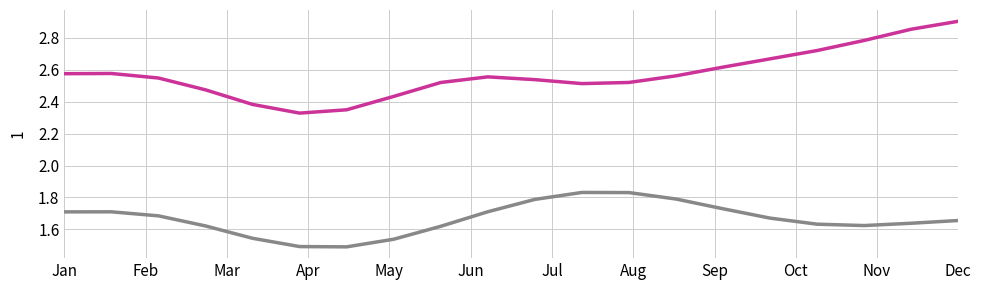

How many lines are shown in the chart?

2